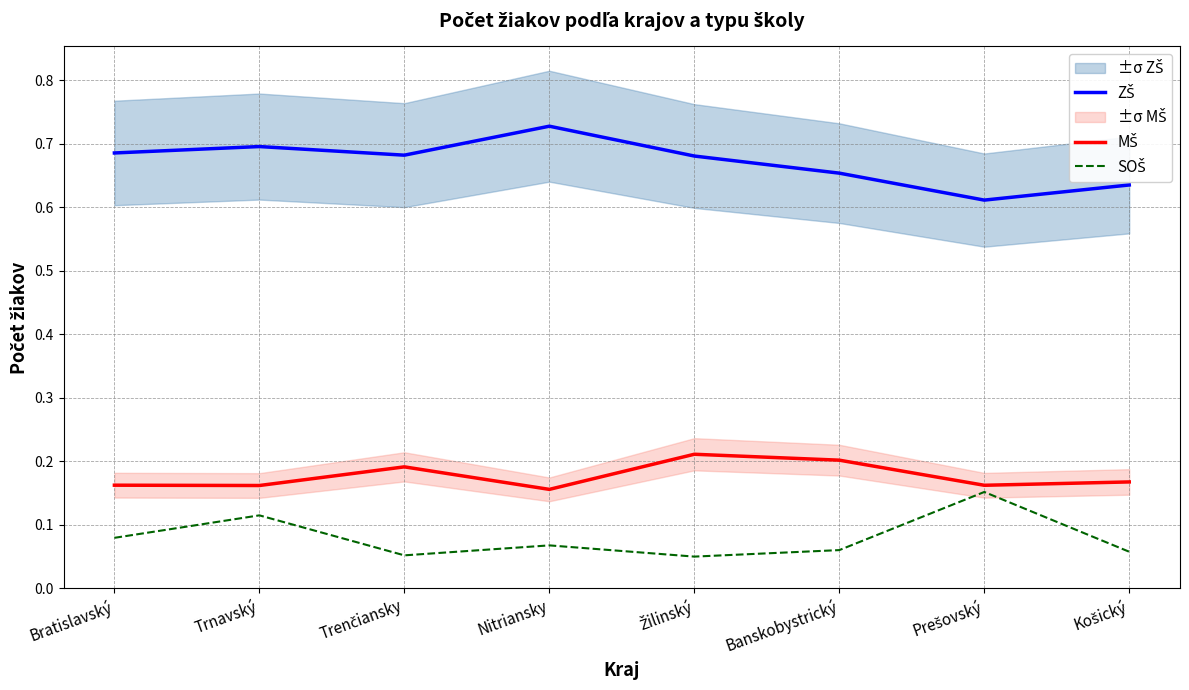

Read the MŠ value at Prešovský.

0.2